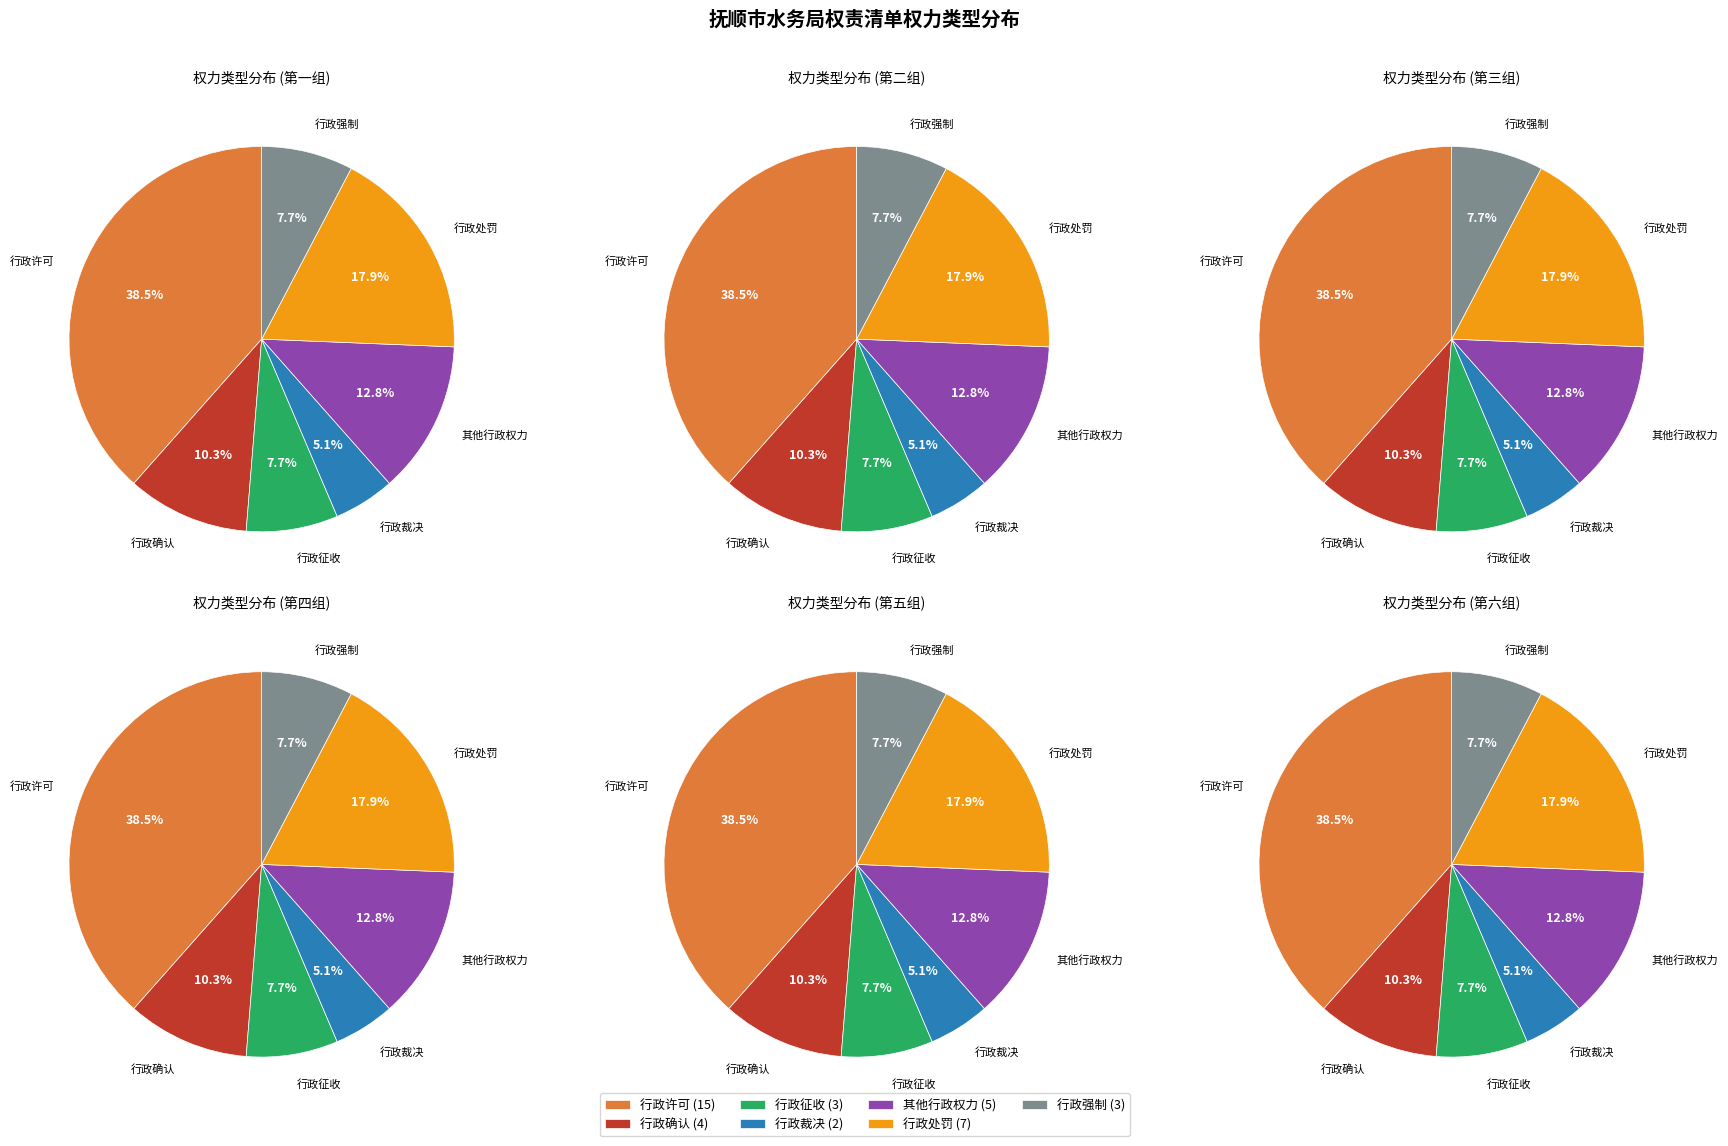

To the nearest percent, what percentage of the pie is 其他行政权力?

13%